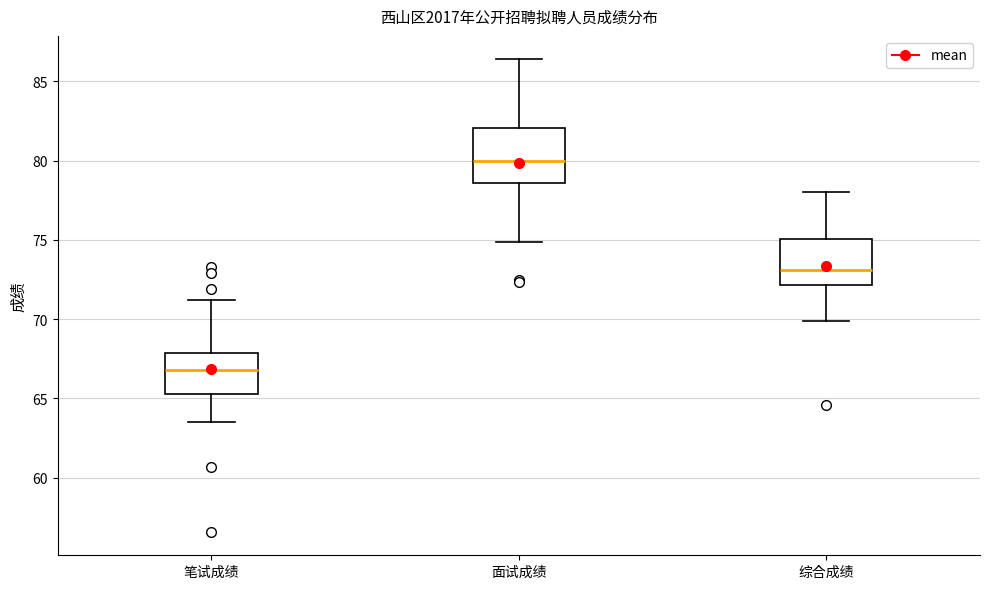

Reading left to right, read every box against the y-axis: the position of its median line, the range the box covers, and the ends of its whiskers. The values are not printed on the chart, so give them approximately, as read against the axis.

笔试成绩: median 67.0, box 65.5 to 68.0, whiskers 63.5 to 71.0
面试成绩: median 80.0, box 78.5 to 82.0, whiskers 75.0 to 86.5
综合成绩: median 73.0, box 72.0 to 75.0, whiskers 70.0 to 78.0